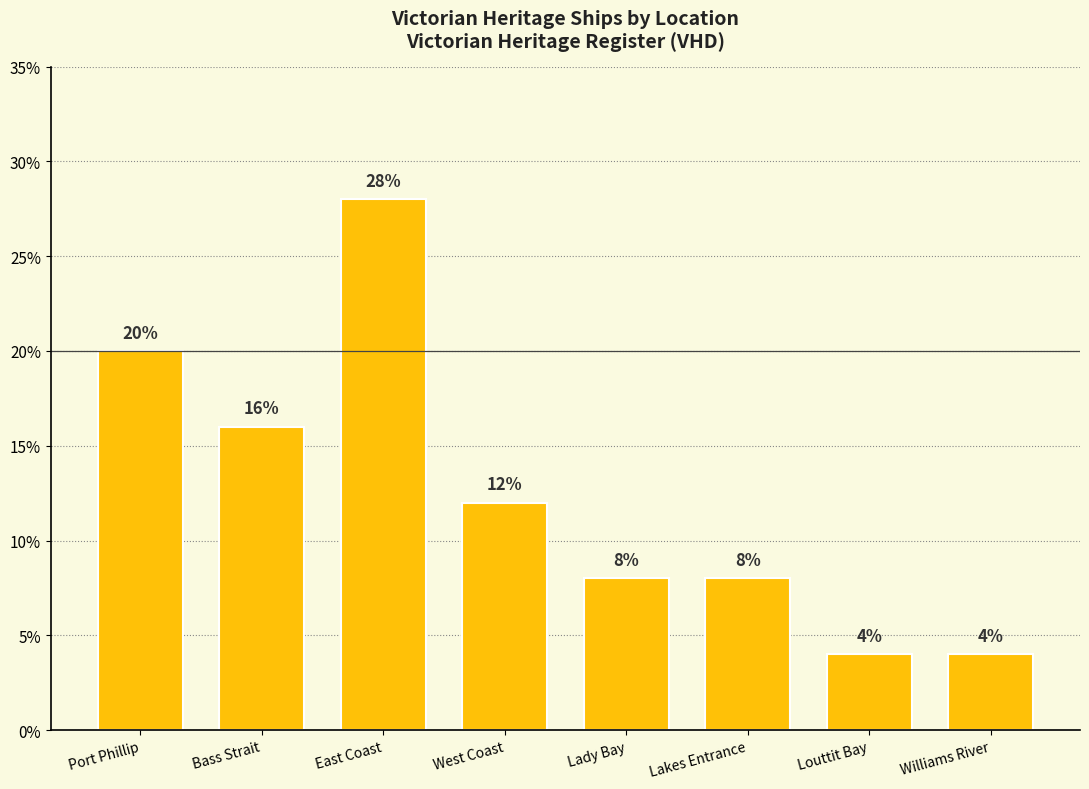

Approximately how many times larger is the value at Bass Strait compared to East Coast?

0.6